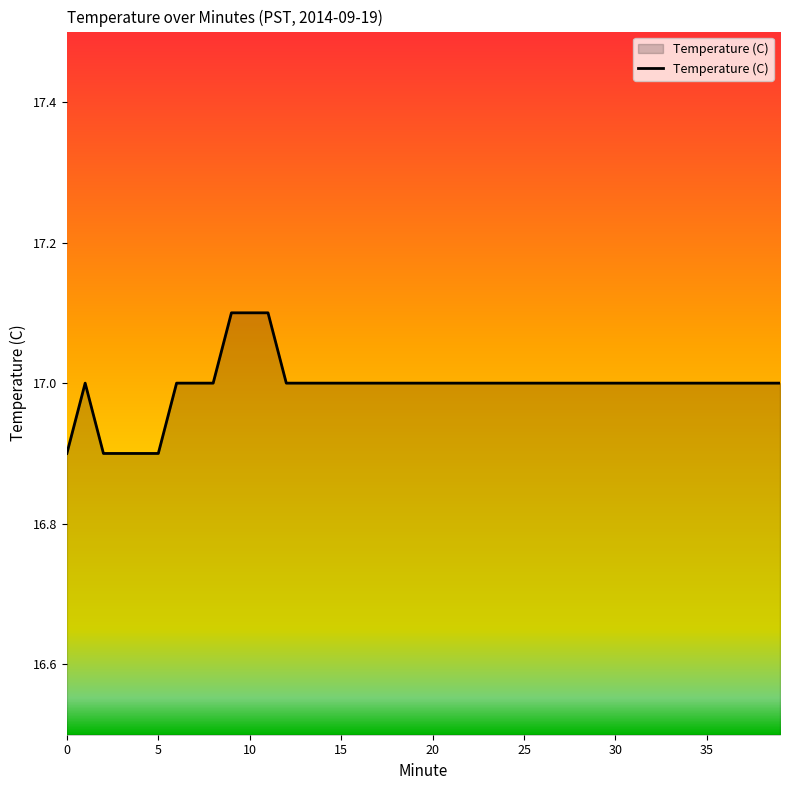

What is the greatest value displayed?

17.1